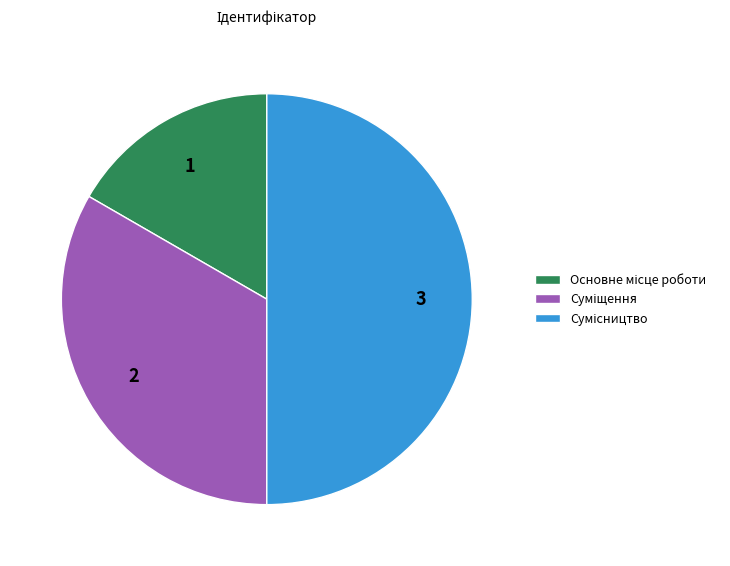

Count the number of slices in the pie.

3